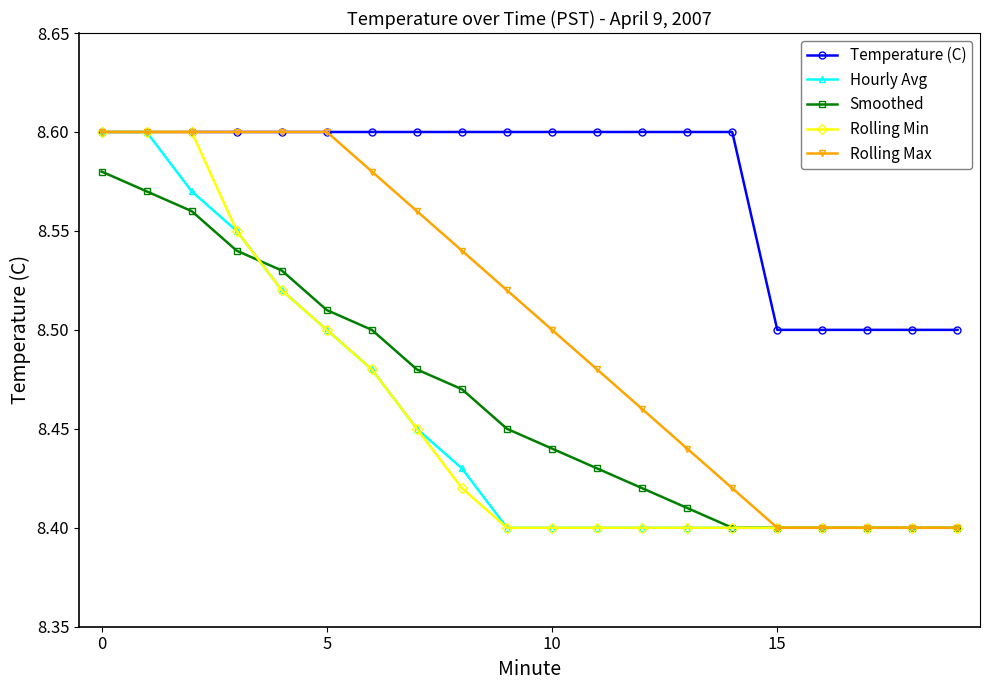

What are all the series names shown in the legend?

Temperature (C), Hourly Avg, Smoothed, Rolling Min, Rolling Max